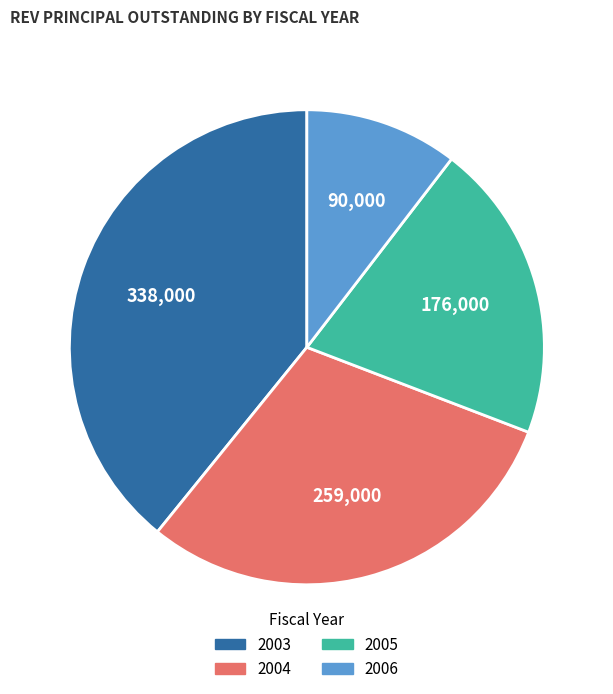

Is it true that 2004 is 19% of the pie?

False